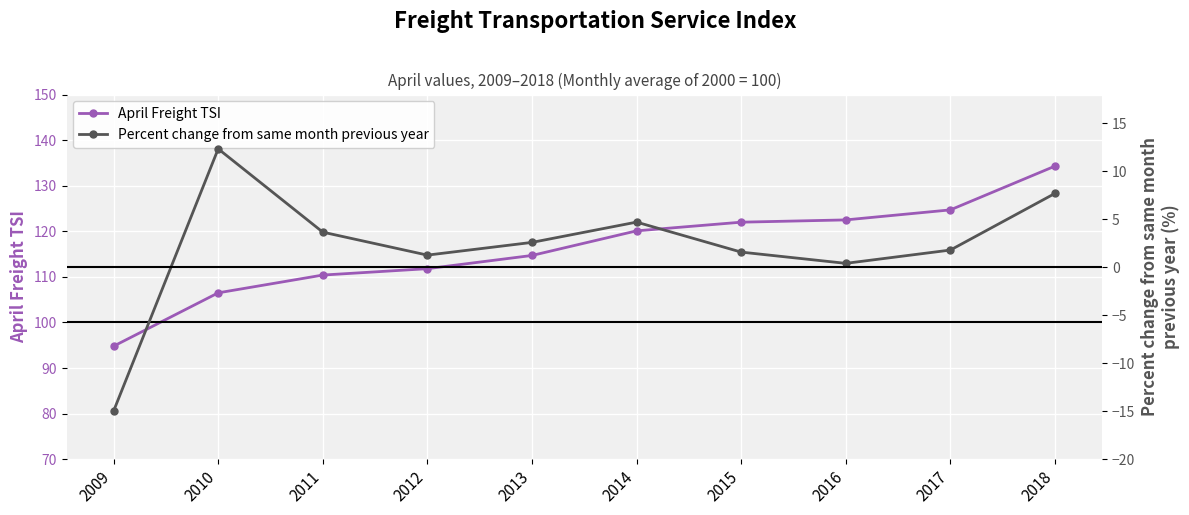

What is the smallest value displayed?

-15.0